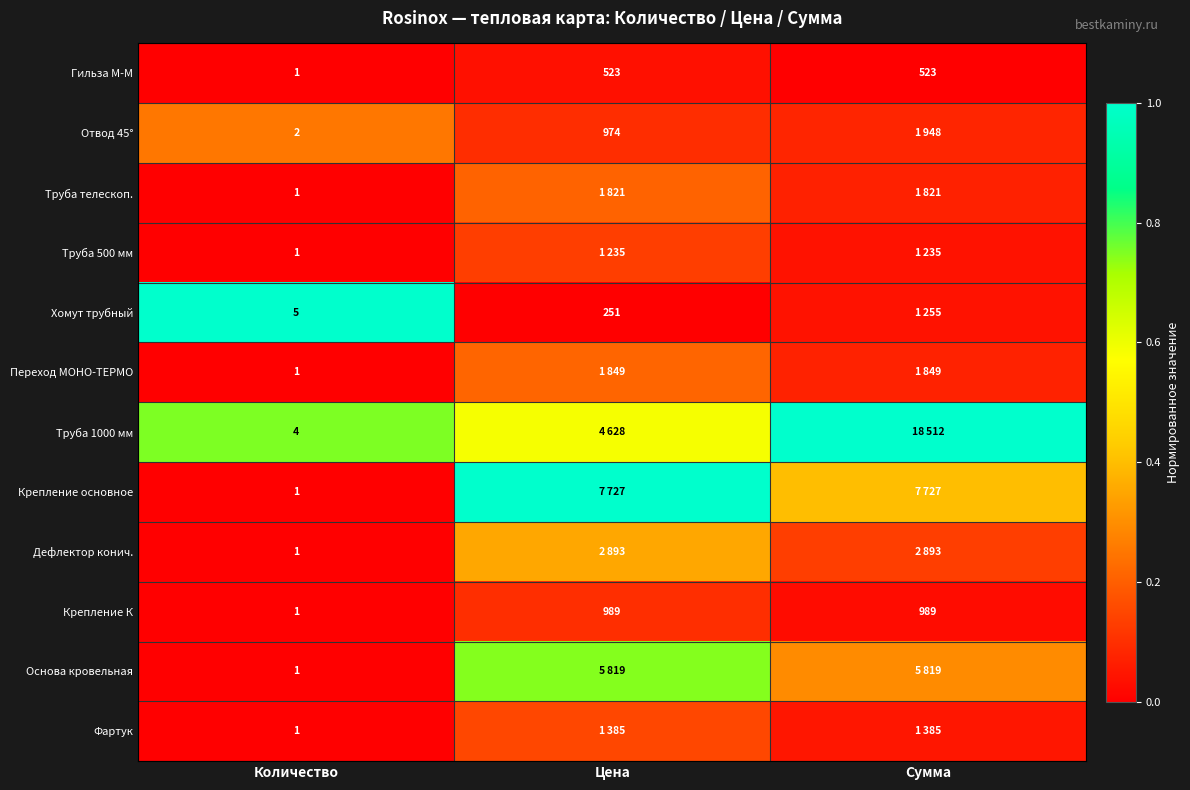

List the labels in order of Крепление основное value, largest first.

Цена, Сумма, Количество